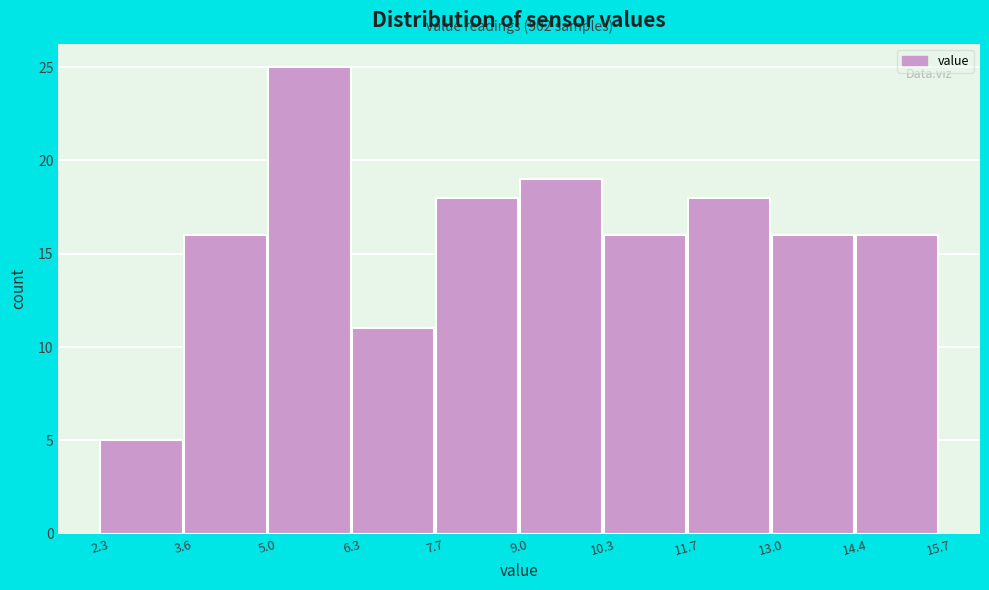

Over which range of the x-axis is the bar tallest?

5.0 to 6.3